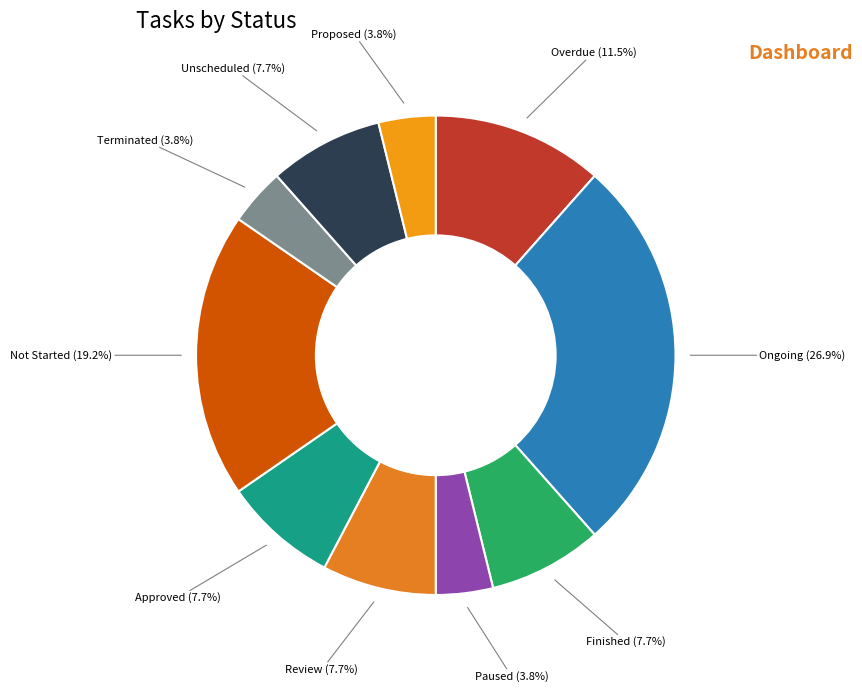

How many segments does this pie chart have?

10